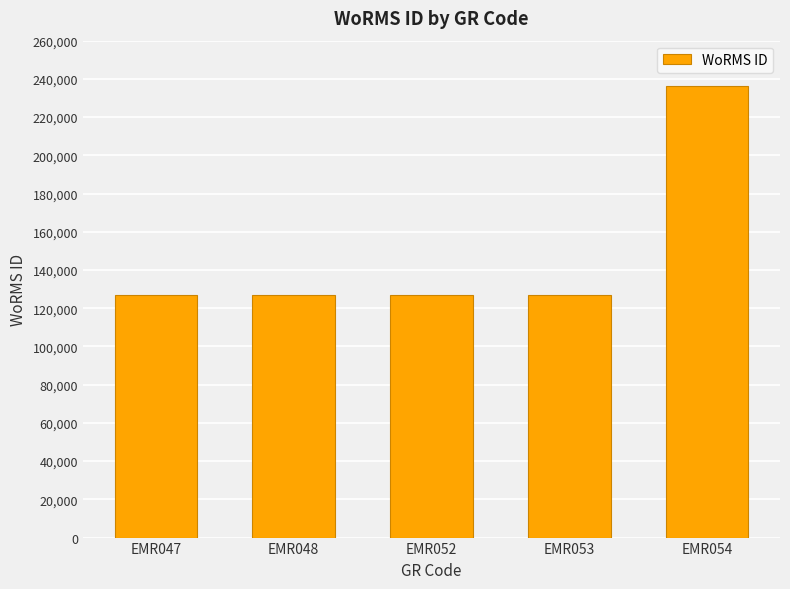

What is the difference between the values at EMR054 and EMR048?

109335